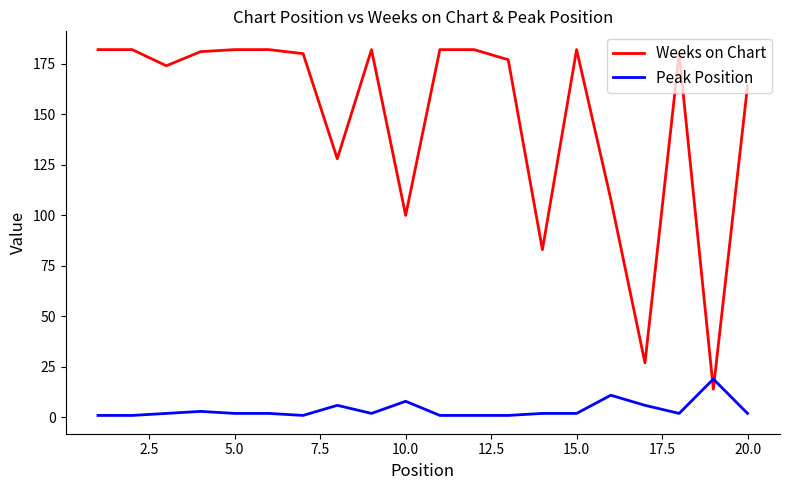

True or false: Peak Position has more than 0 points higher than both neighbors.

True